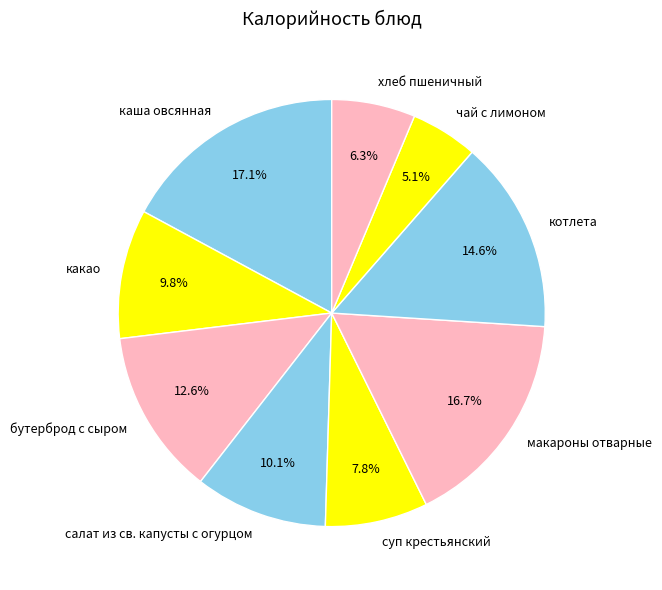

To the nearest percent, what portion does чай с лимоном represent?

5%